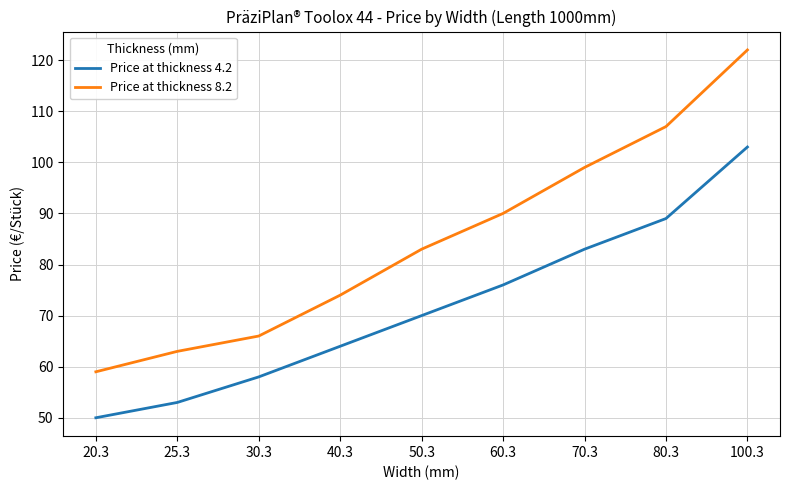

What are all the series names shown in the legend?

Price at thickness 4.2, Price at thickness 8.2